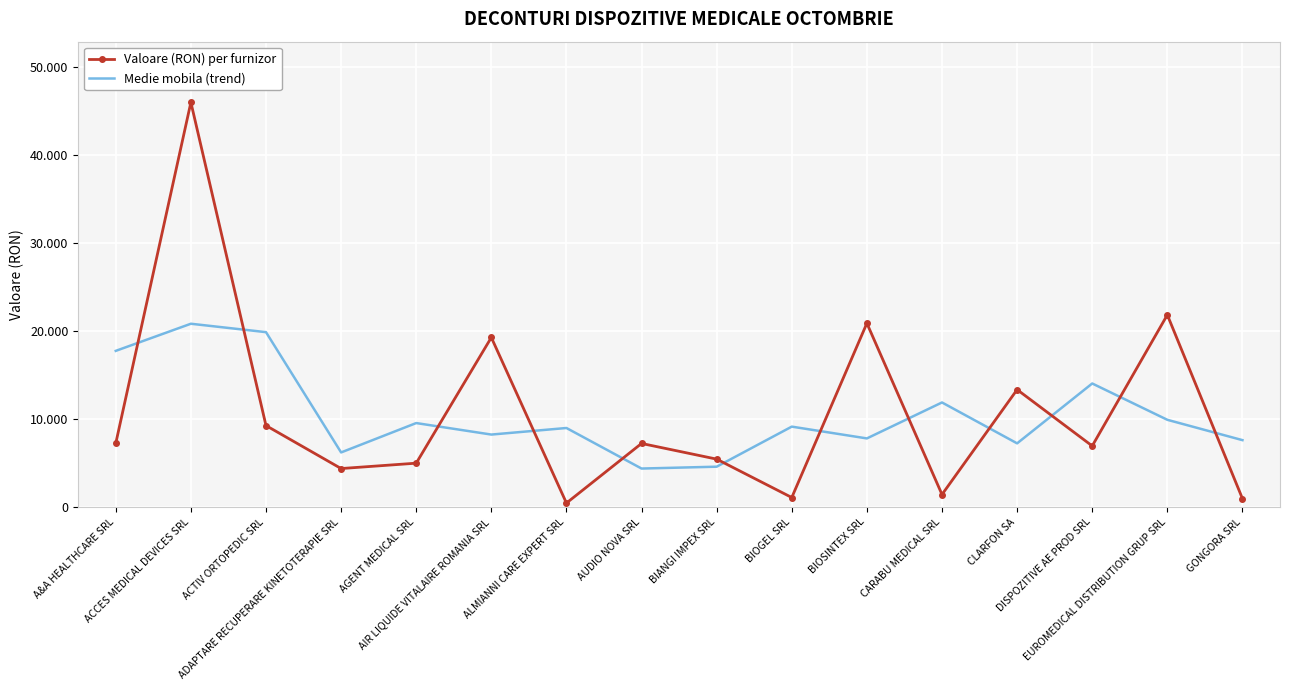

Reading right to left, list all the values displayed in this chart.

Valoare (RON) per furnizor: GONGORA SRL=948.4	EUROMEDICAL DISTRIBUTION GRUP SRL=21838.2	DISPOZITIVE AE PROD SRL=6935.8	CLARFON SA=13339.0	CARABU MEDICAL SRL=1414.0	BIOSINTEX SRL=20885.0	BIOGEL SRL=1072.9	BIANGI IMPEX SRL=5436.0	AUDIO NOVA SRL=7218.0	ALMIANNI CARE EXPERT SRL=441.0	AIR LIQUIDE VITALAIRE ROMANIA SRL=19269.7	AGENT MEDICAL SRL=4976.0	ADAPTARE RECUPERARE KINETOTERAPIE SRL=4365.1	ACTIV ORTOPEDIC SRL=9251.5	ACCES MEDICAL DEVICES SRL=46003.8	A&A HEALTHCARE SRL=7235.9
Medie mobila (trend): GONGORA SRL=7595.5	EUROMEDICAL DISTRIBUTION GRUP SRL=9907.5	DISPOZITIVE AE PROD SRL=14037.7	CLARFON SA=7229.6	CARABU MEDICAL SRL=11879.3	BIOSINTEX SRL=7790.6	BIOGEL SRL=9131.3	BIANGI IMPEX SRL=4575.6	AUDIO NOVA SRL=4365.0	ALMIANNI CARE EXPERT SRL=8976.2	AIR LIQUIDE VITALAIRE ROMANIA SRL=8228.9	AGENT MEDICAL SRL=9536.9	ADAPTARE RECUPERARE KINETOTERAPIE SRL=6197.6	ACTIV ORTOPEDIC SRL=19873.5	ACCES MEDICAL DEVICES SRL=20830.4	A&A HEALTHCARE SRL=17746.6